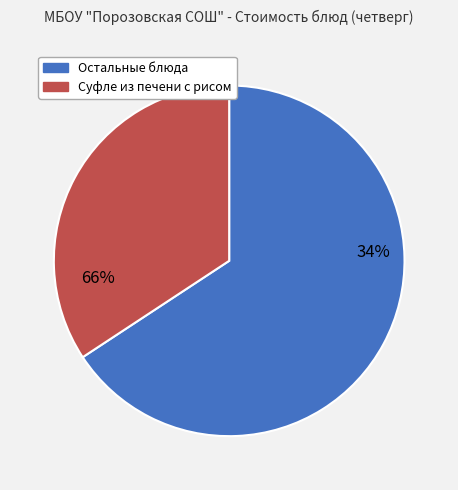

Which slice is the largest?

суфле из печени с рисом